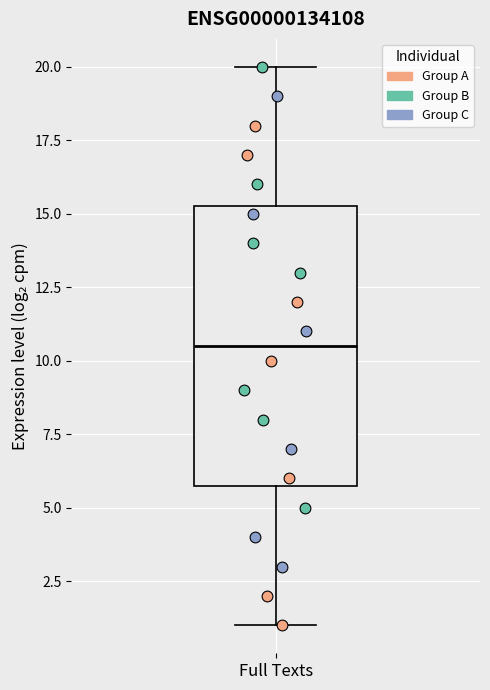

Transcribe this box plot: give where the median line is, the range the box spans, and where the two whiskers end, as read against the y-axis. The values are not printed on the chart, so give them approximately, as read against the axis.

median 10.5, box 6.0 to 15.5, whiskers 1.0 to 20.0